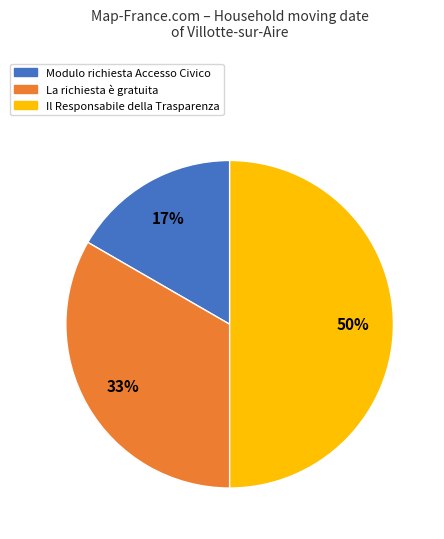

Which category has the smallest portion of the pie?

Modulo richiesta Accesso Civico